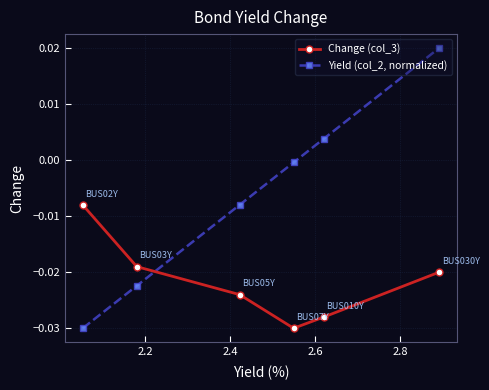

Which series has the largest total across all categories?

Yield (col_2, normalized)